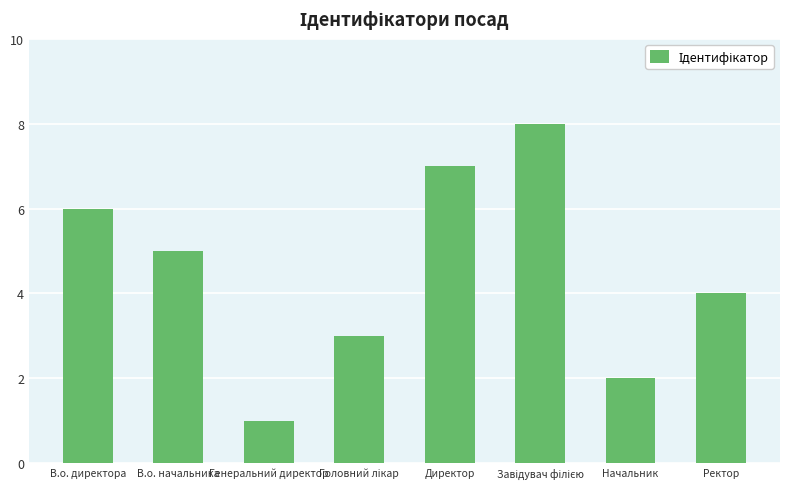

What is the change in value from В.о. директора to Генеральний директор?

-5